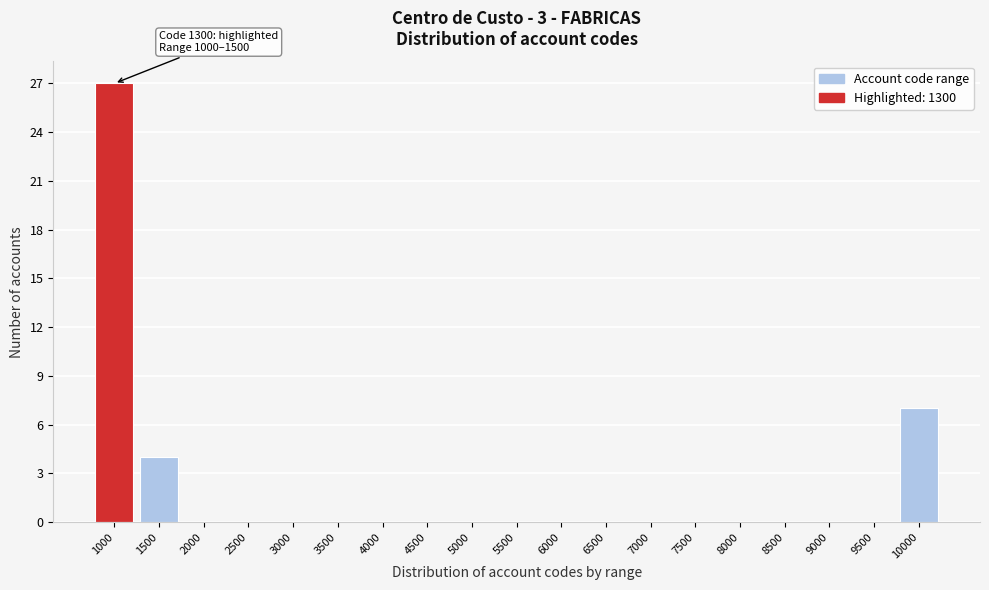

Reading right to left, transcribe all the data shown in this chart.

10000=7	9500=0	9000=0	8500=0	8000=0	7500=0	7000=0	6500=0	6000=0	5500=0	5000=0	4500=0	4000=0	3500=0	3000=0	2500=0	2000=0	1500=4	1000=27